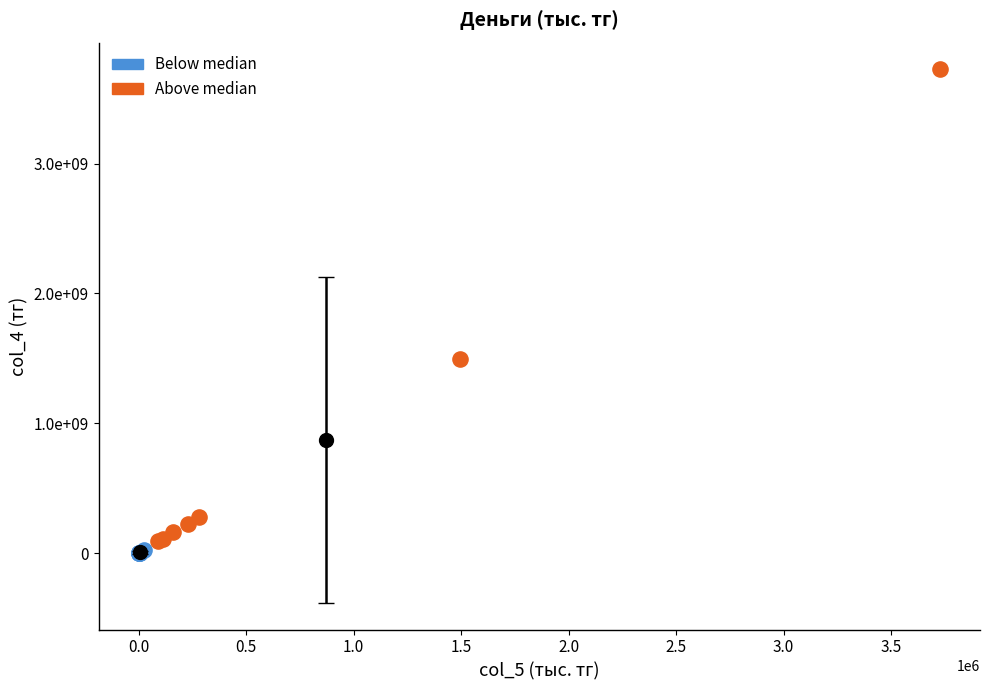

Which series reaches the minimum Y coordinate?

Below median